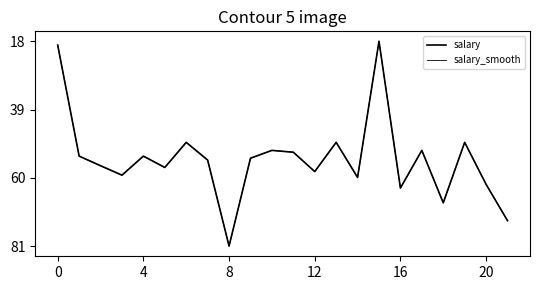

Does the chart display data point markers on the line(s)?

No